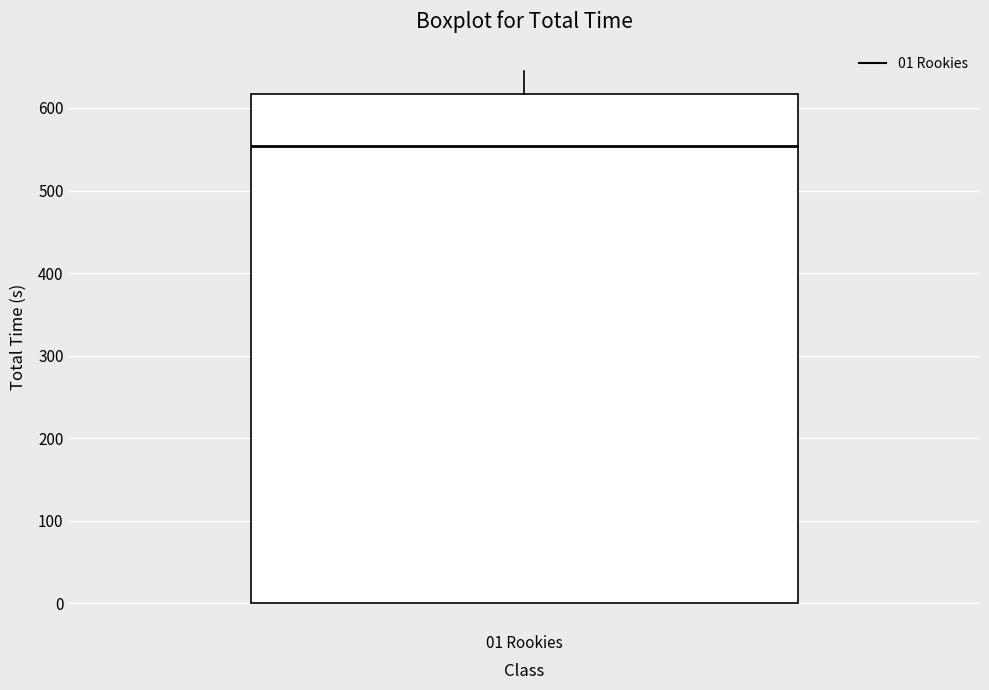

Transcribe this box plot: give where the median line is, the range the box spans, and where the two whiskers end, as read against the y-axis. The values are not printed on the chart, so give them approximately, as read against the axis.

median 550, box 0 to 620, whiskers 0 to 640